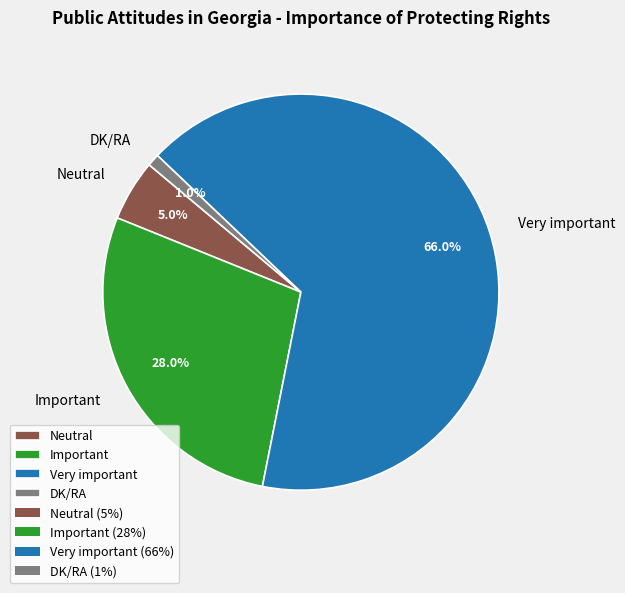

Is it true that Neutral is 5% of the pie?

True